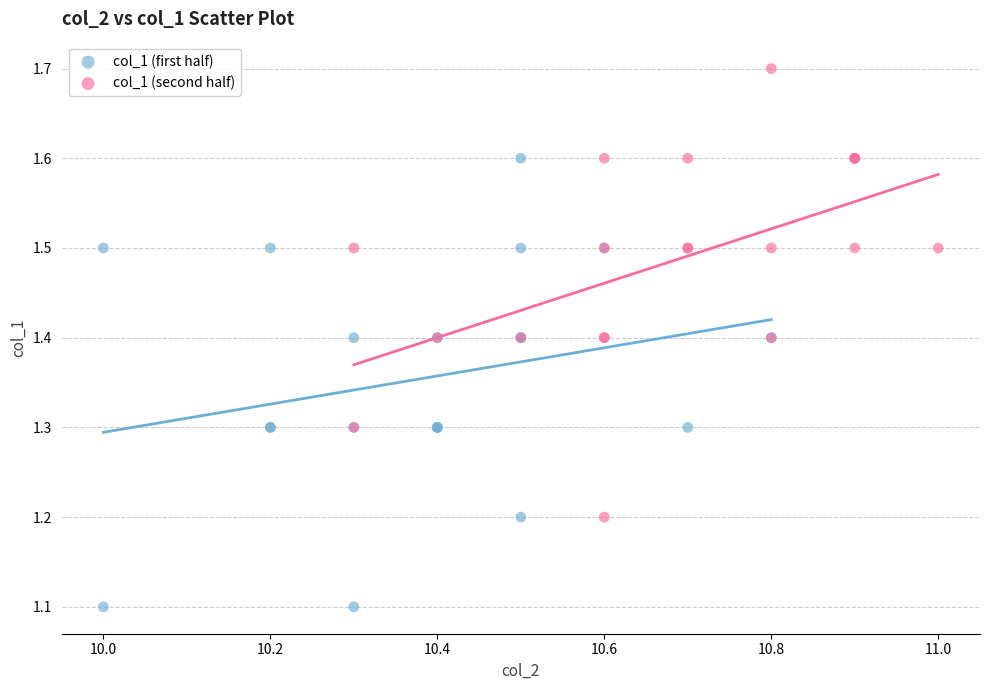

Which series reaches the minimum Y coordinate?

col_1 (first half)